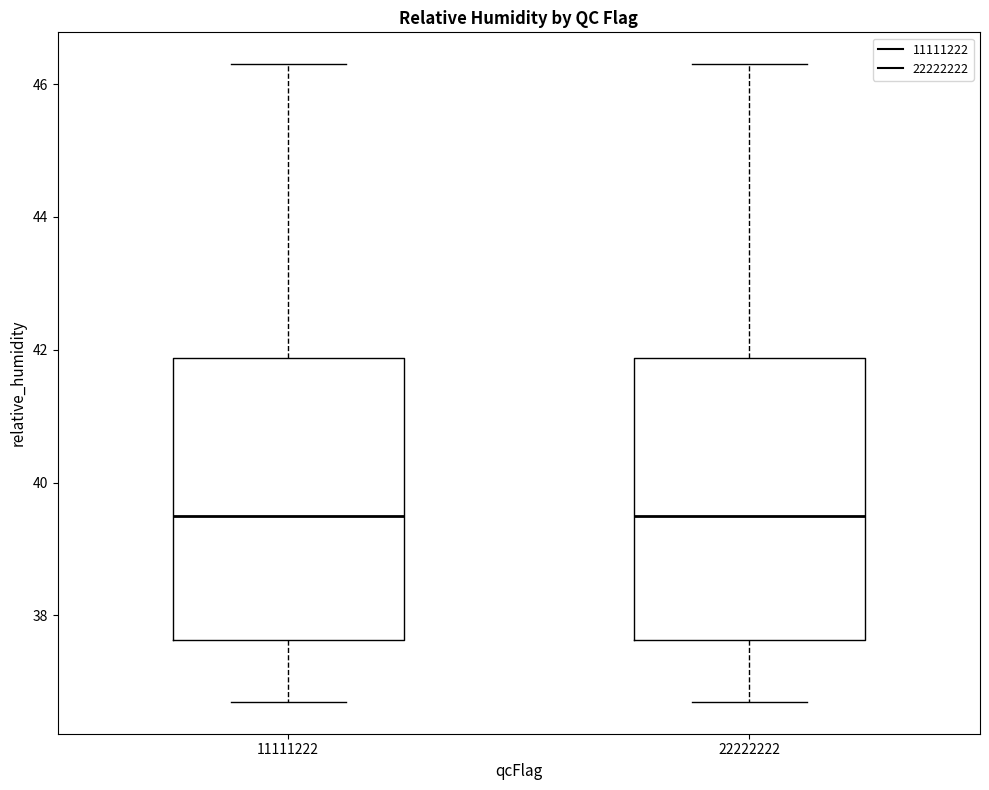

Reading left to right, transcribe this box plot: for each box, give where its median line is, the range the box spans, and where its two whiskers end, as read against the y-axis. The values are not printed on the chart, so give them approximately, as read against the axis.

11111222: median 39.6, box 37.6 to 41.8, whiskers 36.8 to 46.4
22222222: median 39.6, box 37.6 to 41.8, whiskers 36.8 to 46.4